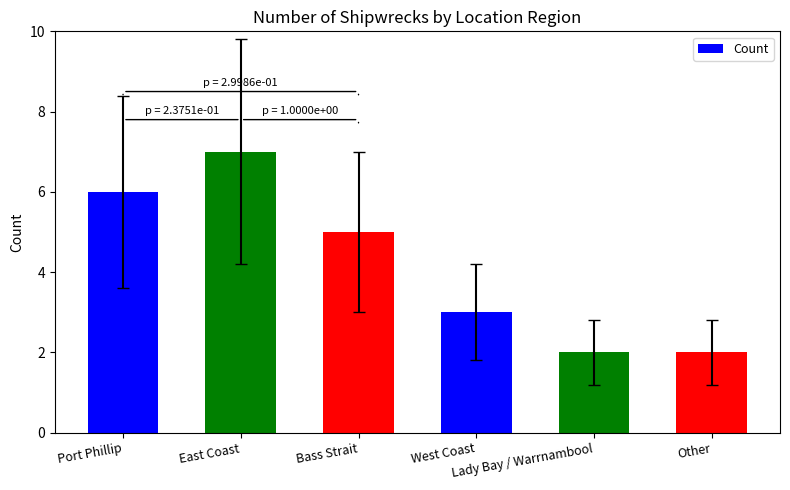

What is the value of the 4th bar from the left?

3